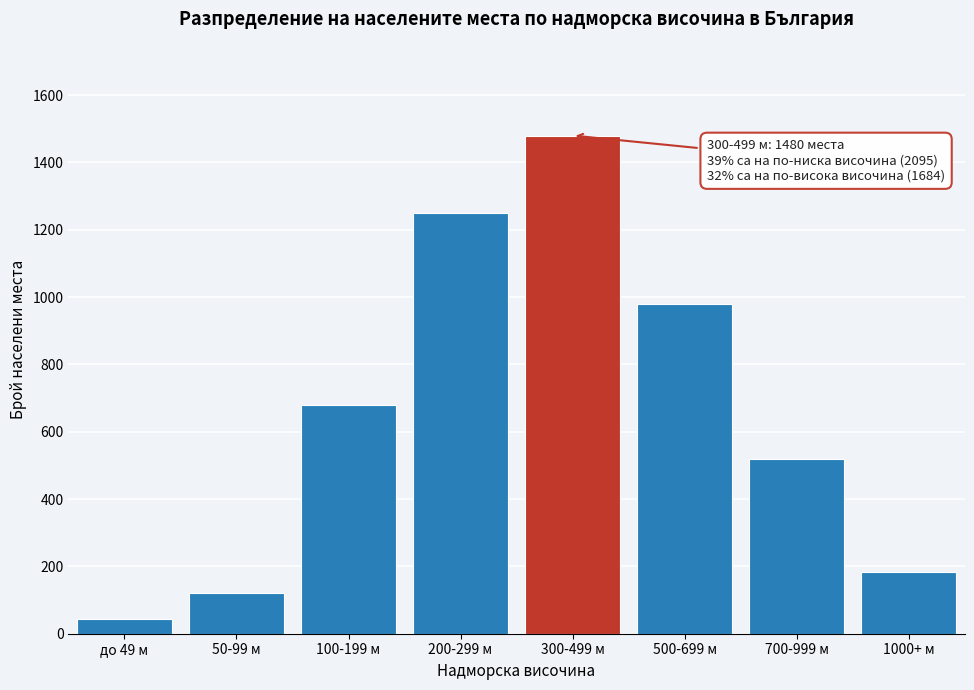

Reading right to left, transcribe all the data shown in this chart.

184	520	980	1480	1250	680	120	45